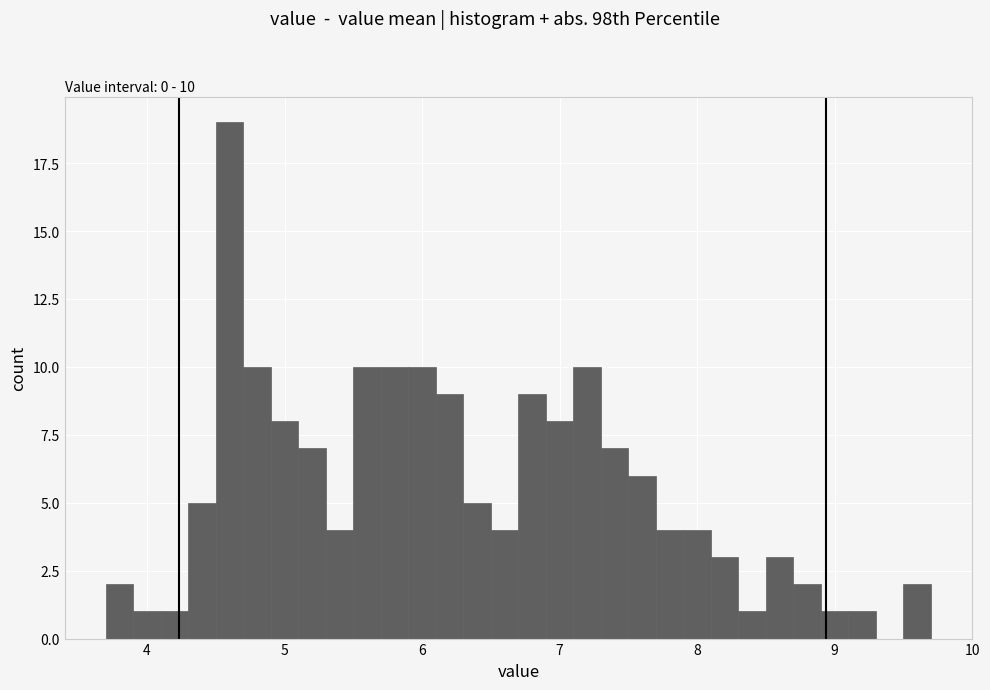

Around what value on the x-axis is the tallest bar? Give the approximate position of its centre, as read against the axis.

4.6